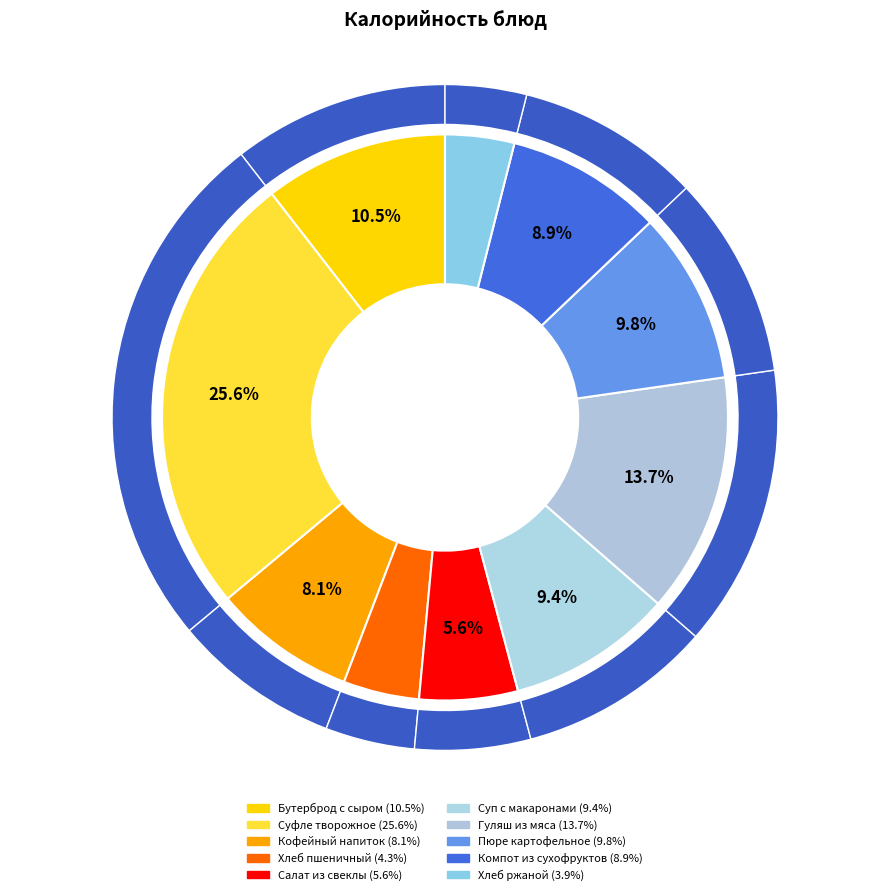

Rank the categories by value from highest to lowest.

Суфле творожное, Гуляш из мяса, Бутерброд с сыром, Пюре картофельное, Суп с макаронами, Компот из сухофруктов, Кофейный напиток, Салат из свеклы, Хлеб пшеничный, Хлеб ржаной